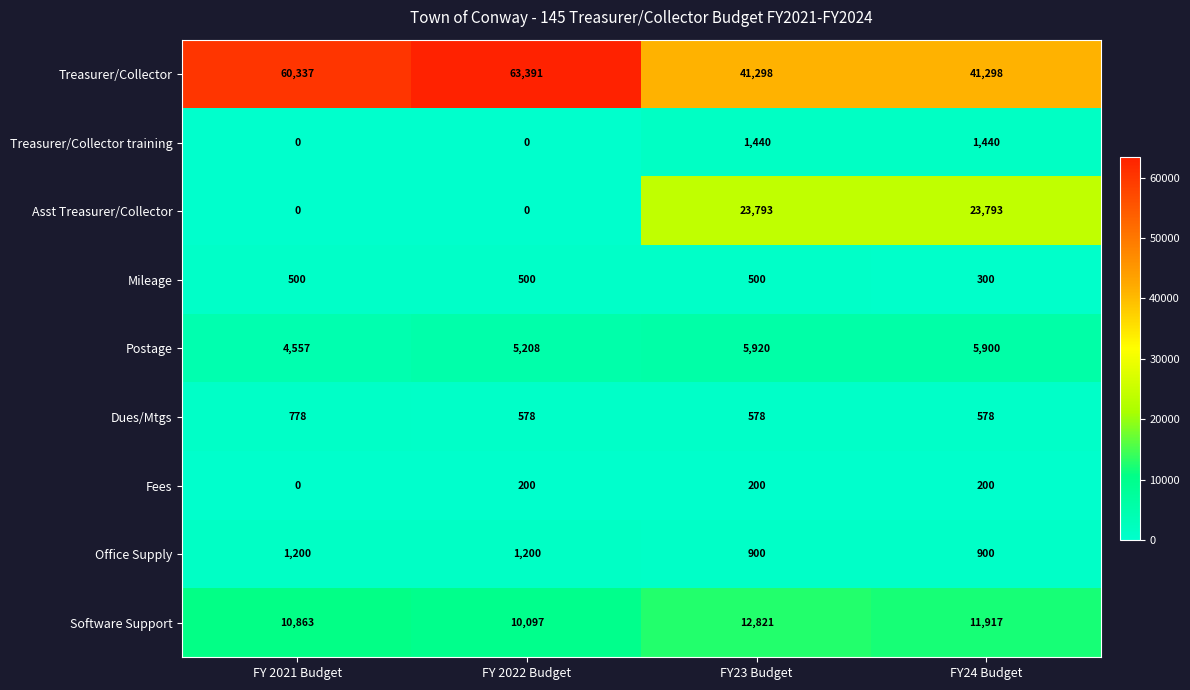

At which label is Postage closest to 5238?

FY 2022 Budget